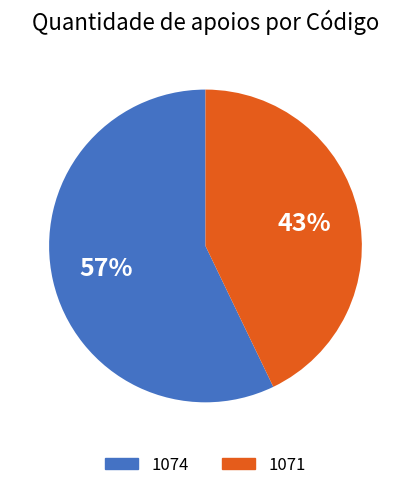

The 1074 slice represents 64% of the pie. True or false?

False